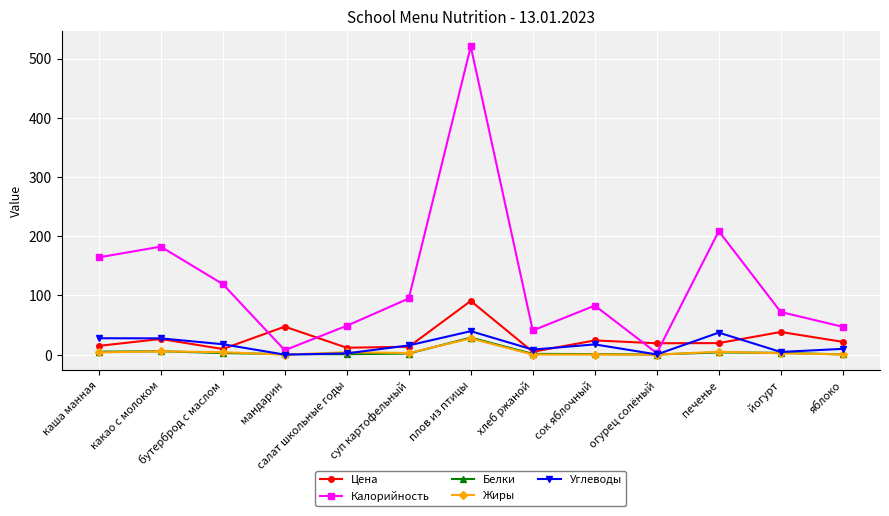

True or false: Калорийность has more than 0 points higher than both neighbors.

True